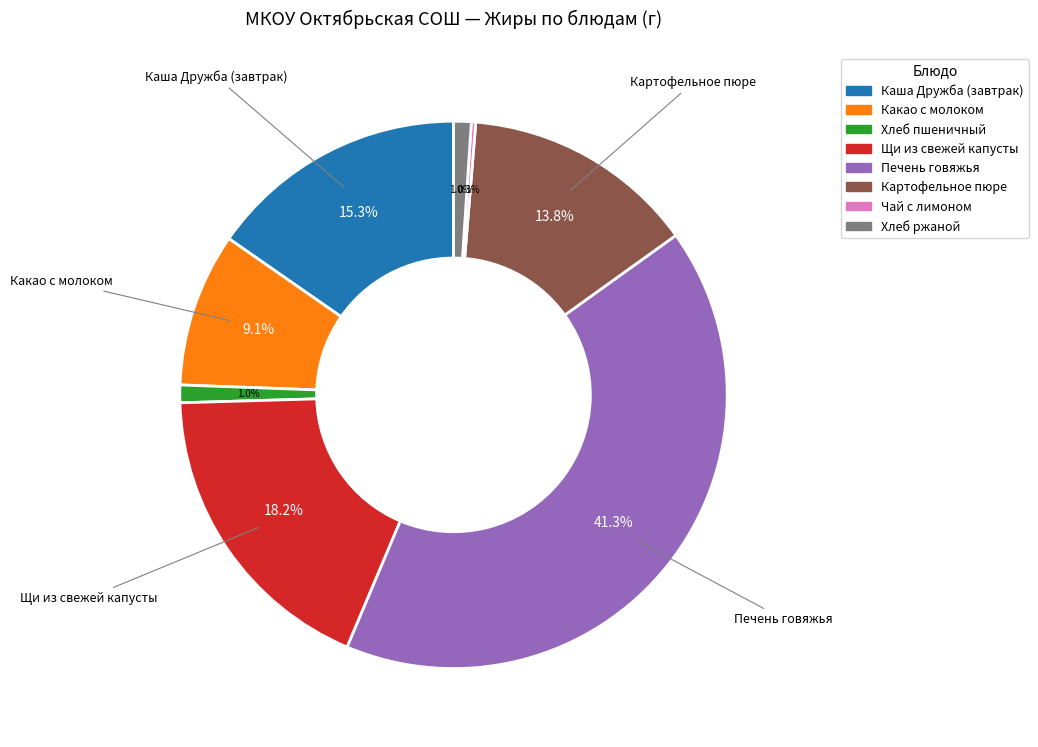

What is the total percentage of Какао с молоком and Картофельное пюре?

22.9%